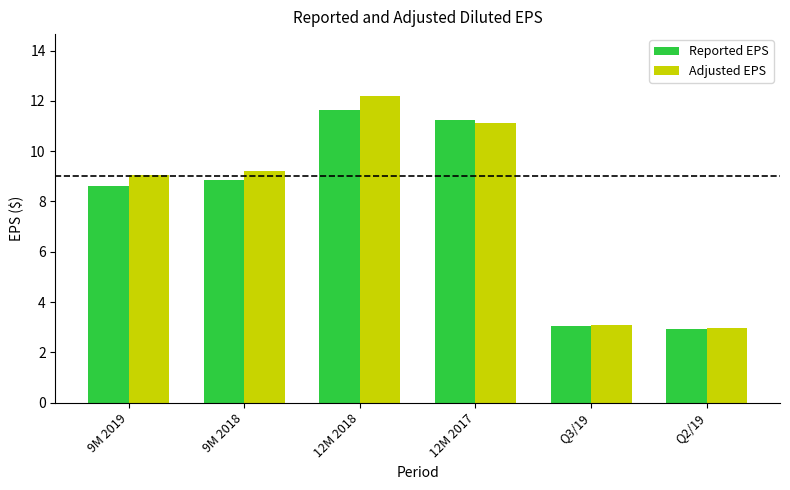

What is the difference between the highest and lowest values at 9M 2018?

0.4